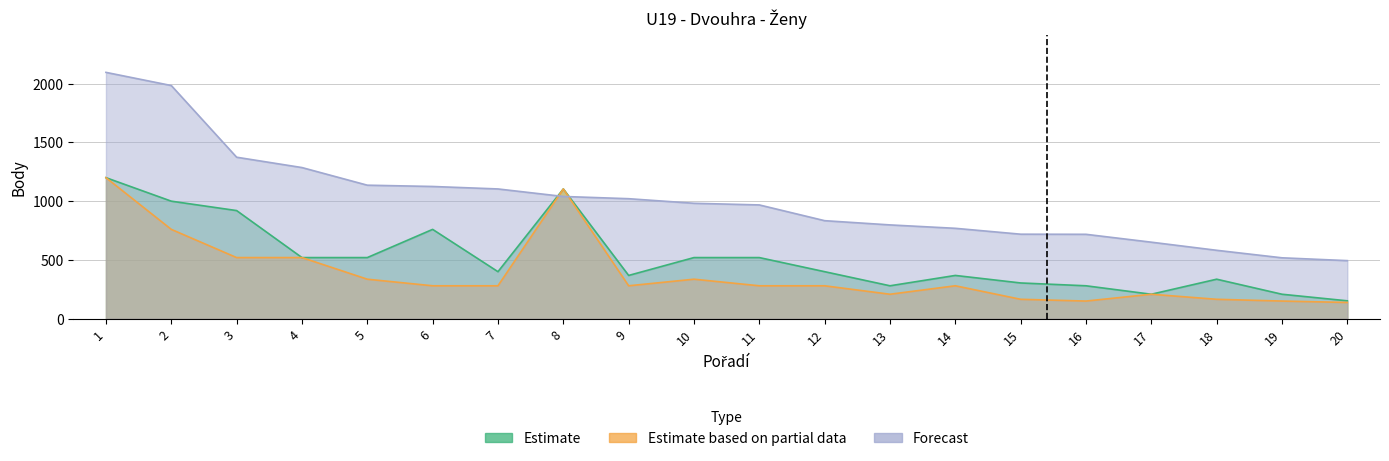

True or false: Estimate based on partial data and Estimate intersect in this chart.

False